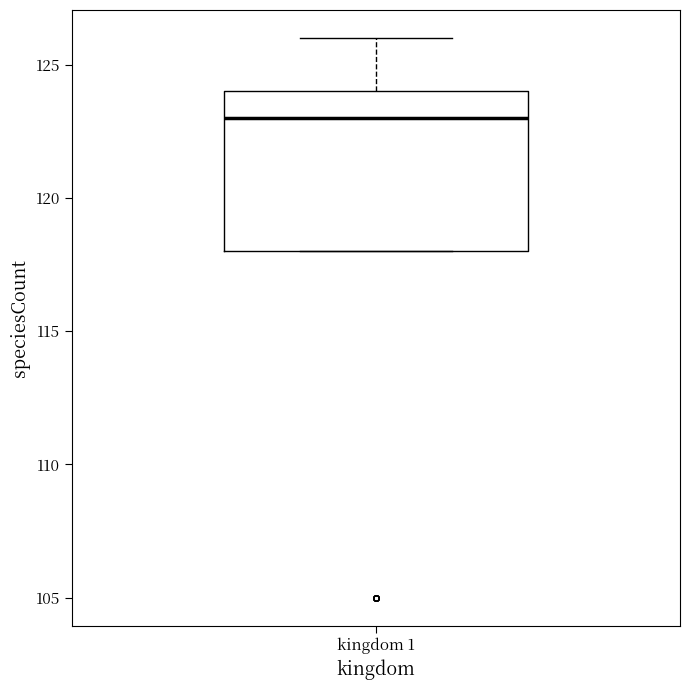

Read this box plot against the y-axis: the position of the median line, the range covered by the box, and the ends of both whiskers. The values are not printed on the chart, so give them approximately, as read against the axis.

median 123, box 118 to 124, whiskers 118 to 126